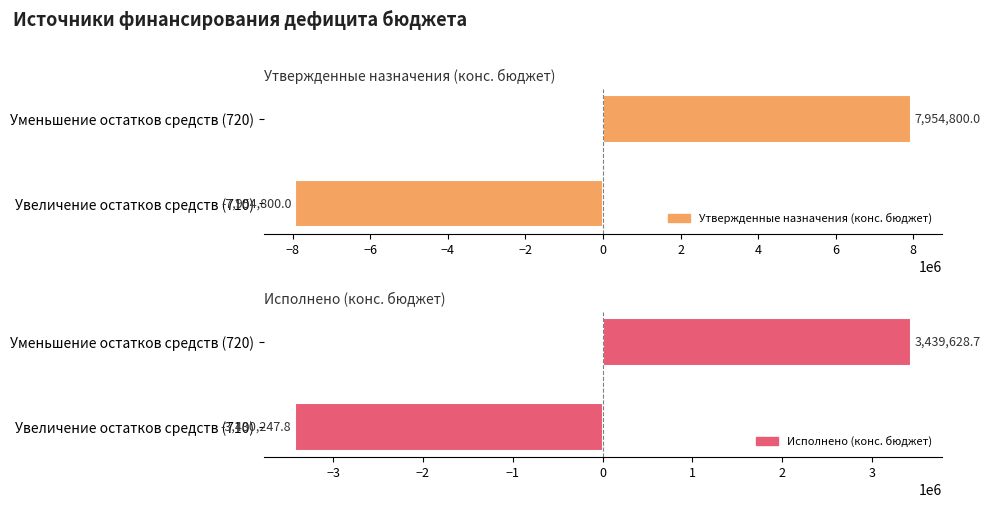

Count the number of data series in this chart.

2